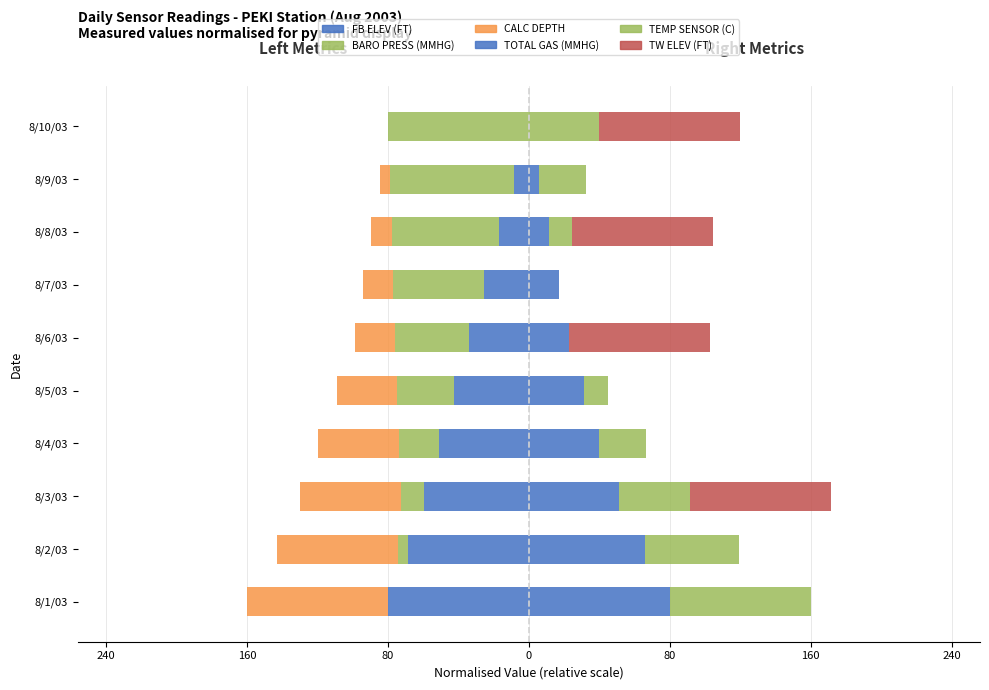

Is it true that TOTAL GAS (MMHG) equals 11.4 at 8/8/03?

True